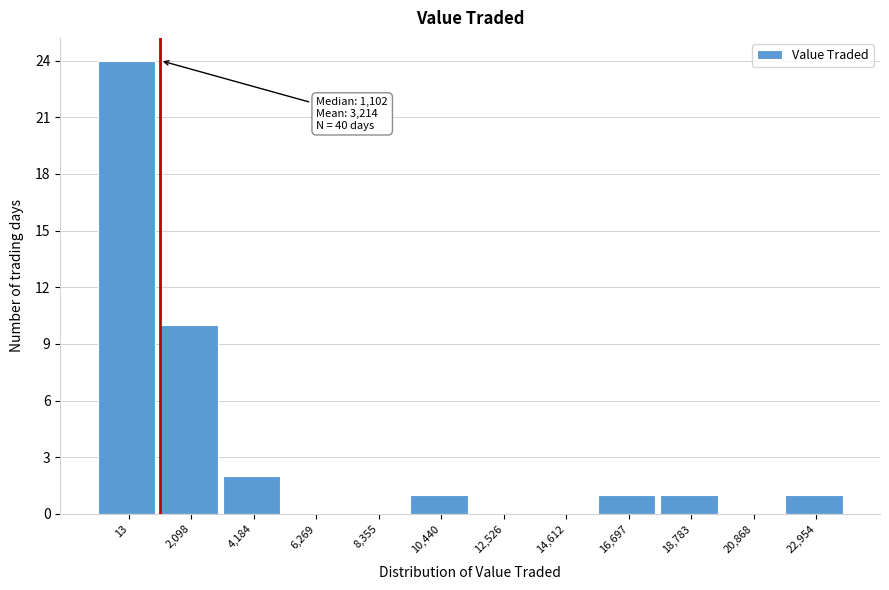

Reading right to left, what are all the values shown in this chart?

22,954=1	20,868=0	18,783=1	16,697=1	14,612=0	12,526=0	10,440=1	8,355=0	6,269=0	4,184=2	2,098=10	13=24